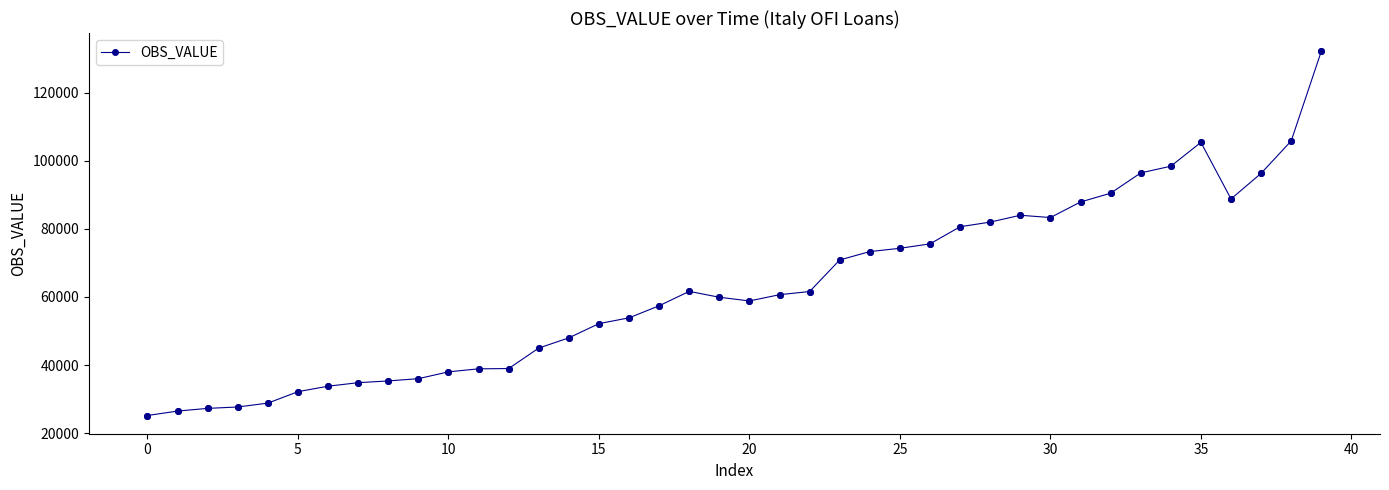

What is the value of the 28th point from the left?

80629